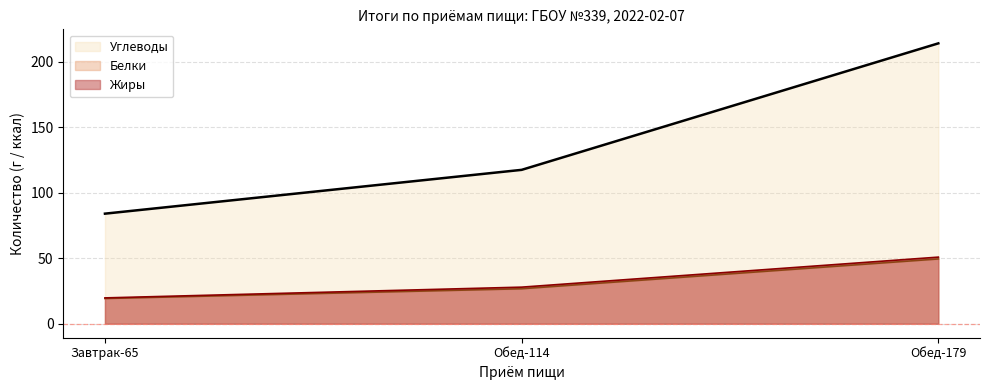

At which label does Углеводы first exceed 117?

Обед-114